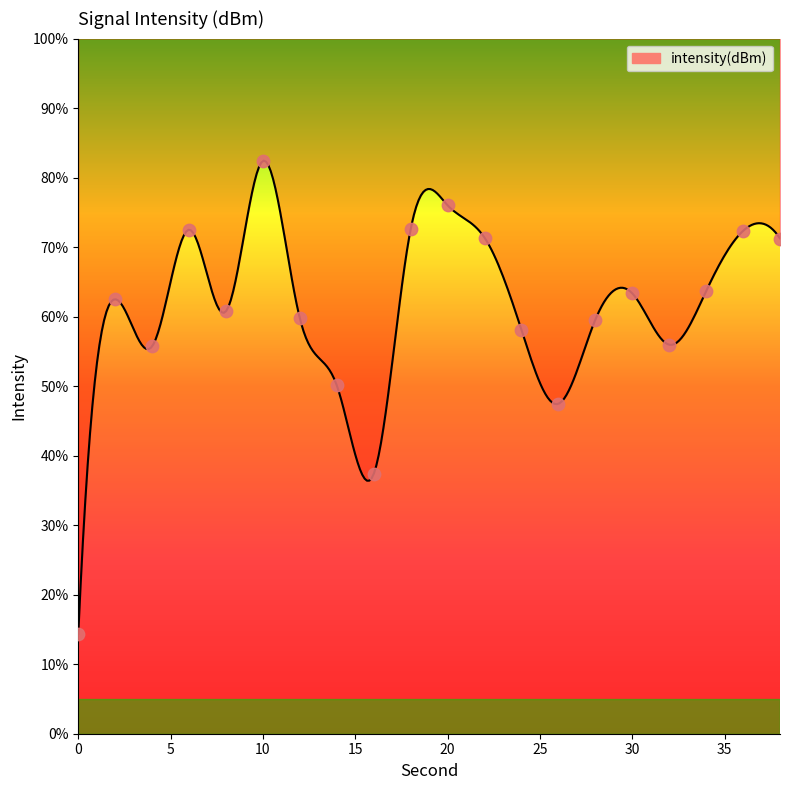

Which has a higher value, 34 or 22?

22